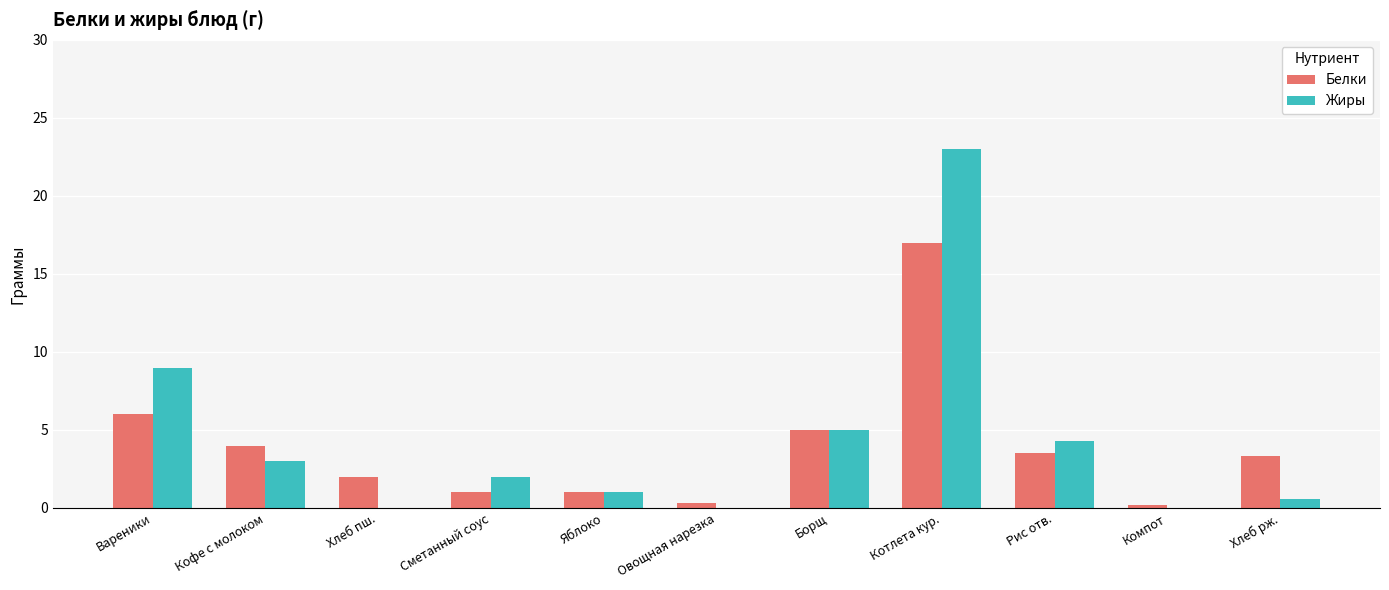

How many groups of bars are there?

11